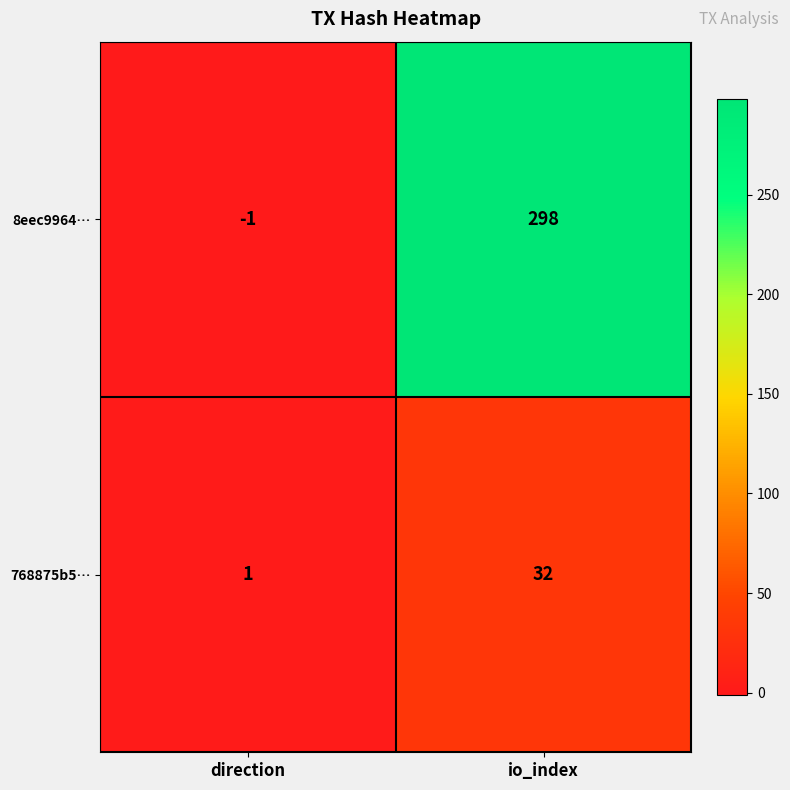

What is the difference between the maximum and minimum values in the 8eec9964… series?

299